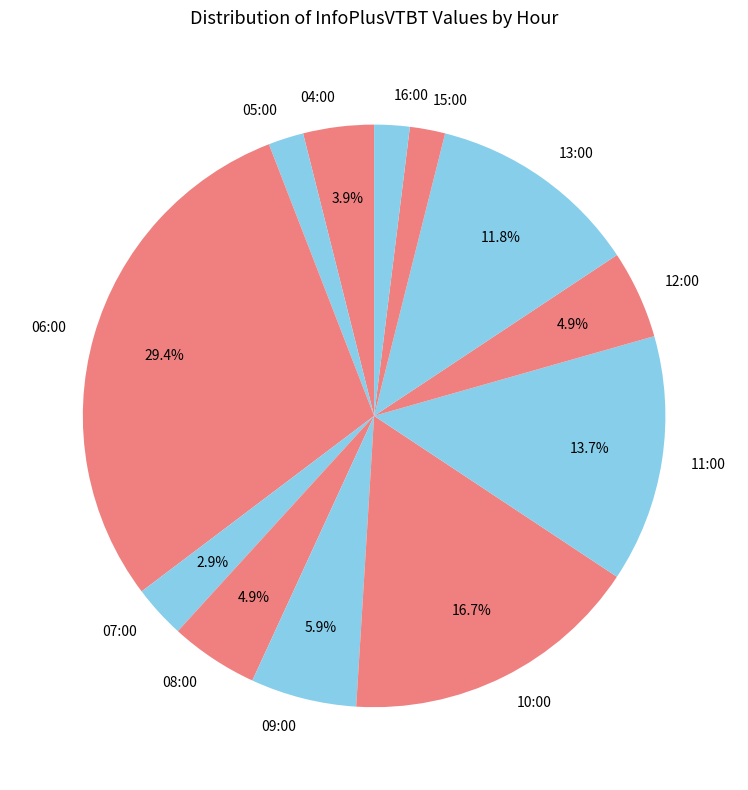

The 16:00 slice represents 10% of the pie. True or false?

False